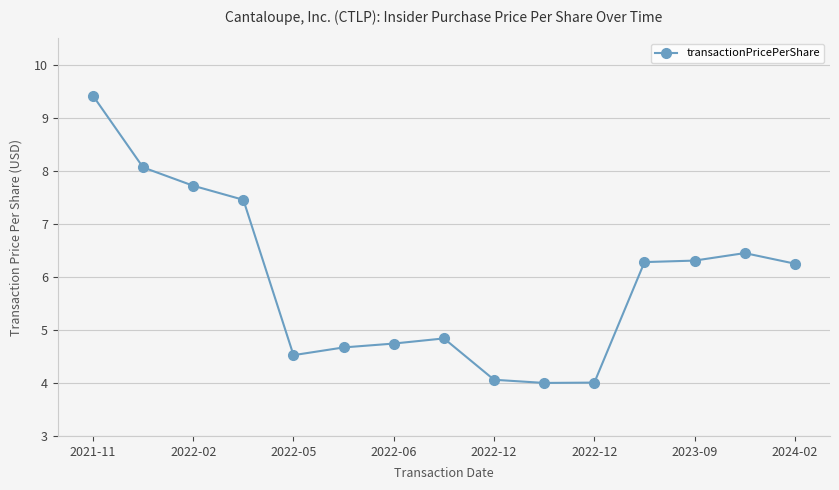

What is the value of the 3rd point from the left?

7.7